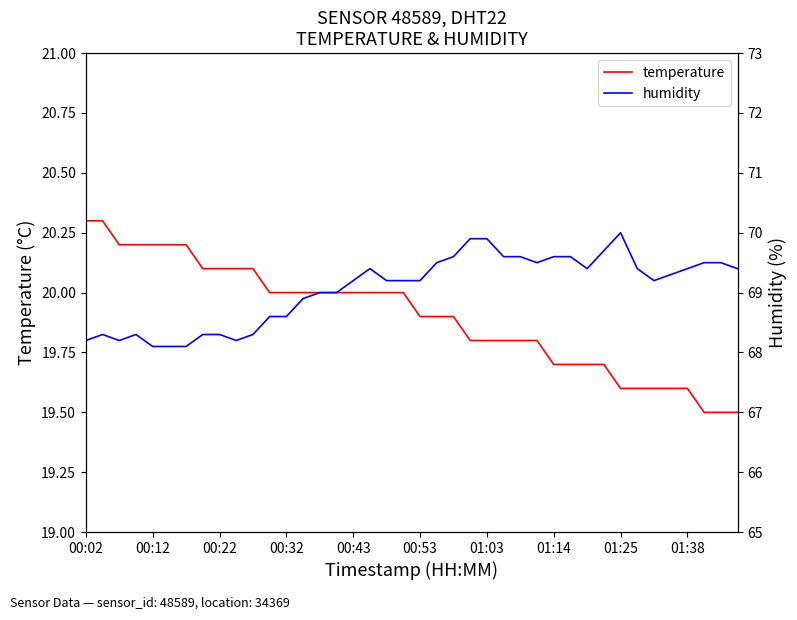

Between 23 and 30, which is larger?

23